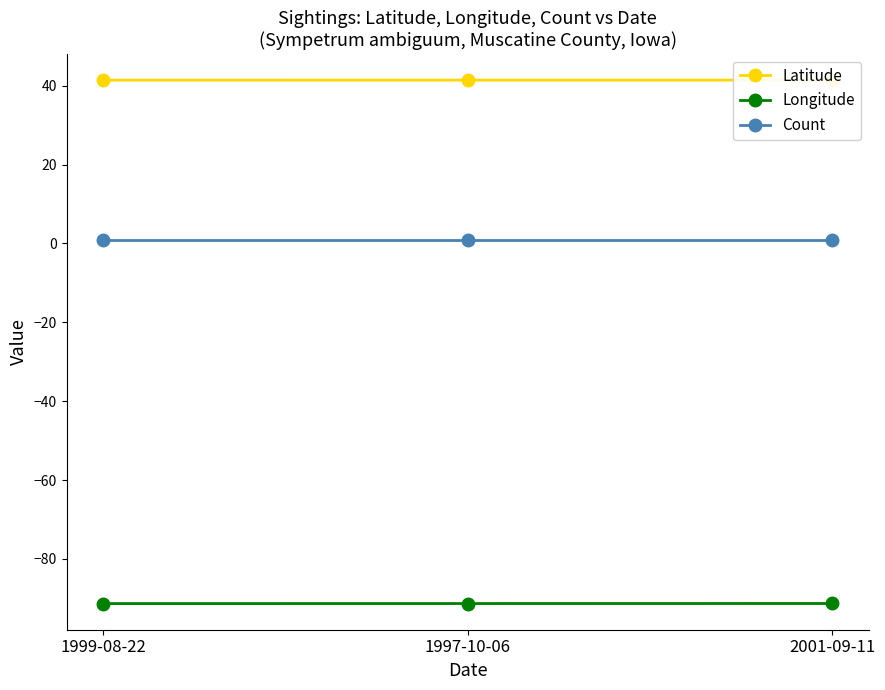

At which category is the sum across all series the highest?

2001-09-11